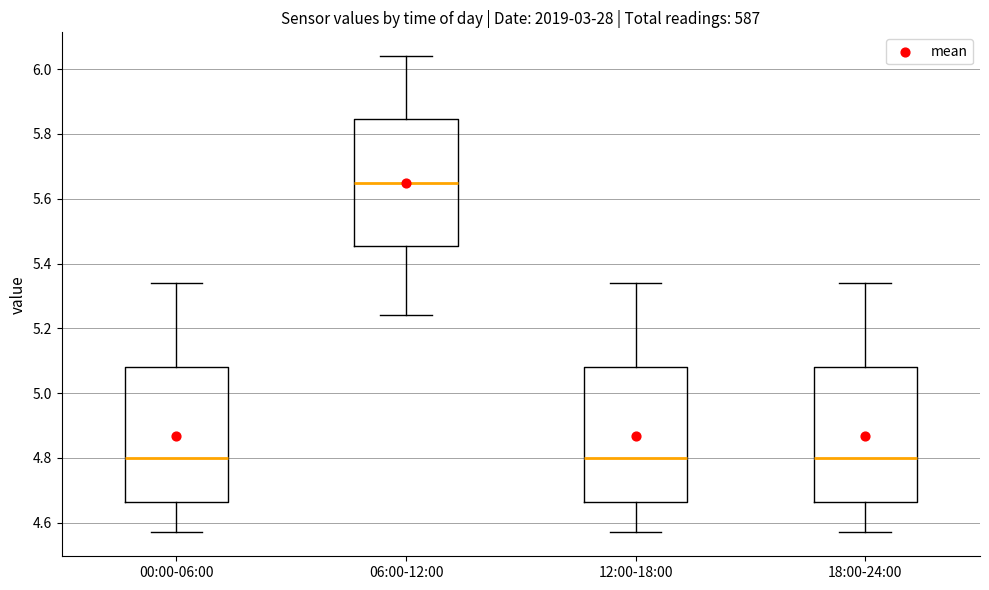

Reading left to right, transcribe this box plot: for each box, give where its median line is, the range the box spans, and where its two whiskers end, as read against the y-axis. The values are not printed on the chart, so give them approximately, as read against the axis.

00:00-06:00: median 4.80, box 4.66 to 5.08, whiskers 4.58 to 5.34
06:00-12:00: median 5.66, box 5.46 to 5.84, whiskers 5.24 to 6.04
12:00-18:00: median 4.80, box 4.66 to 5.08, whiskers 4.58 to 5.34
18:00-24:00: median 4.80, box 4.66 to 5.08, whiskers 4.58 to 5.34